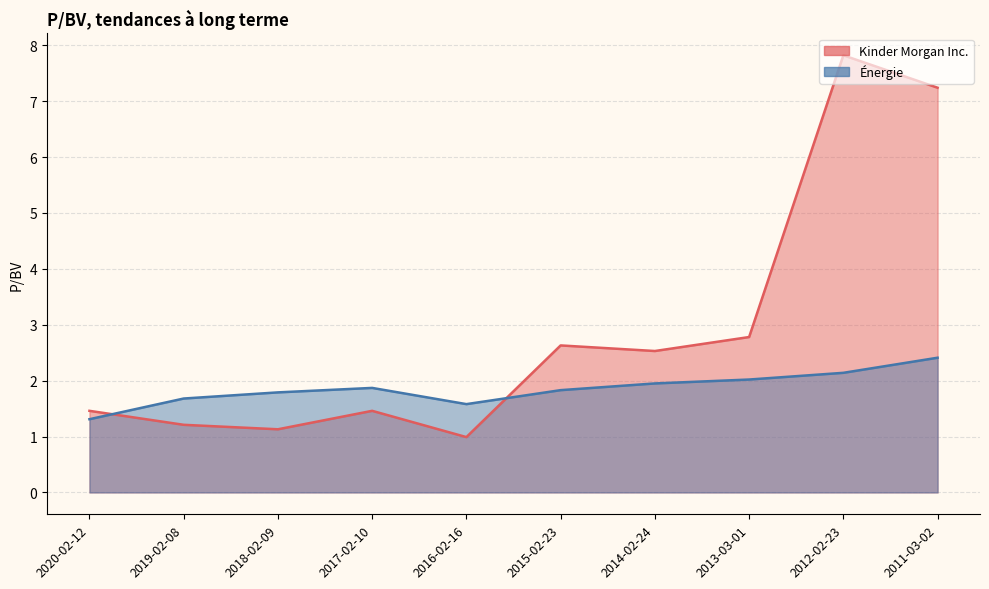

Reading left to right, what are all the values shown in this chart?

Kinder Morgan Inc.: 2020-02-12=1.5	2019-02-08=1.2	2018-02-09=1.1	2017-02-10=1.5	2016-02-16=1.0	2015-02-23=2.6	2014-02-24=2.5	2013-03-01=2.8	2012-02-23=7.8	2011-03-02=7.2
Énergie: 2020-02-12=1.3	2019-02-08=1.7	2018-02-09=1.8	2017-02-10=1.9	2016-02-16=1.6	2015-02-23=1.8	2014-02-24=1.9	2013-03-01=2.0	2012-02-23=2.1	2011-03-02=2.4